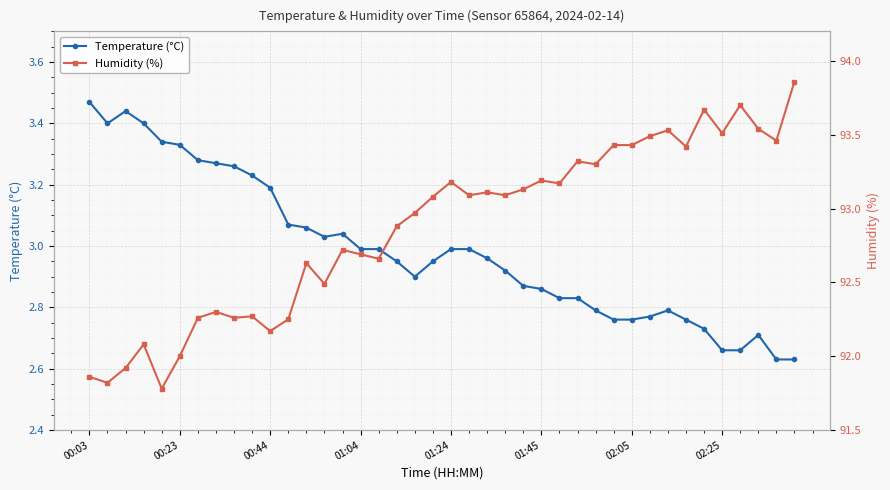

What value does the Temperature (°C) series have at 21?

3.0